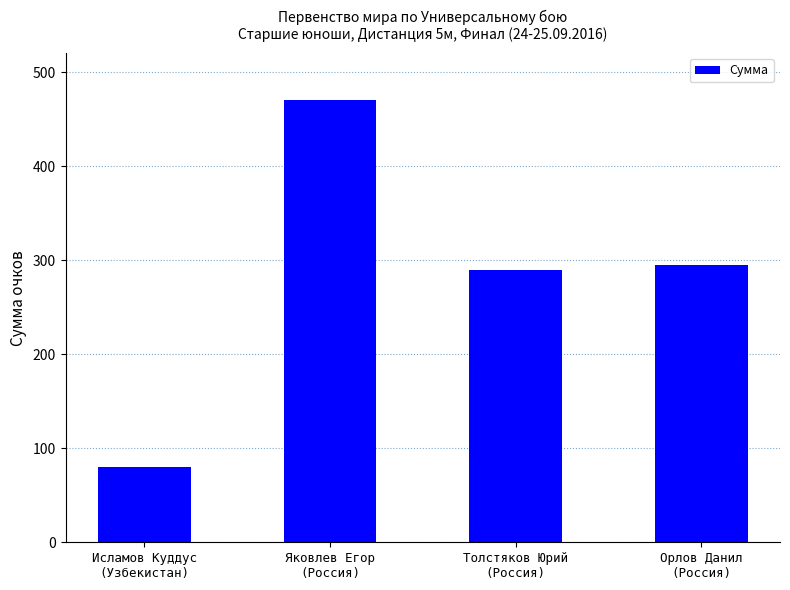

Which has a higher value, Орлов Данил
(Россия) or Яковлев Егор
(Россия)?

Яковлев Егор
(Россия)